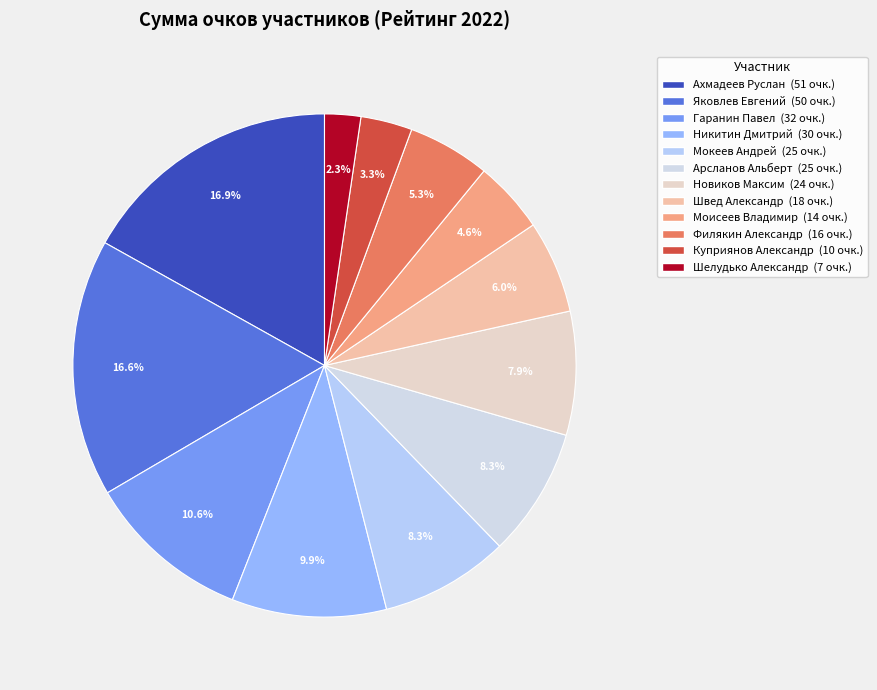

The Новиков Максим slice represents 18% of the pie. True or false?

False